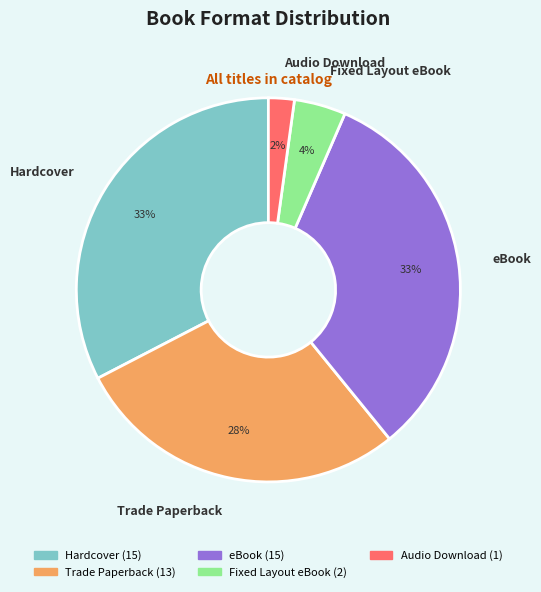

Which has a higher value, Trade Paperback or Audio Download?

Trade Paperback